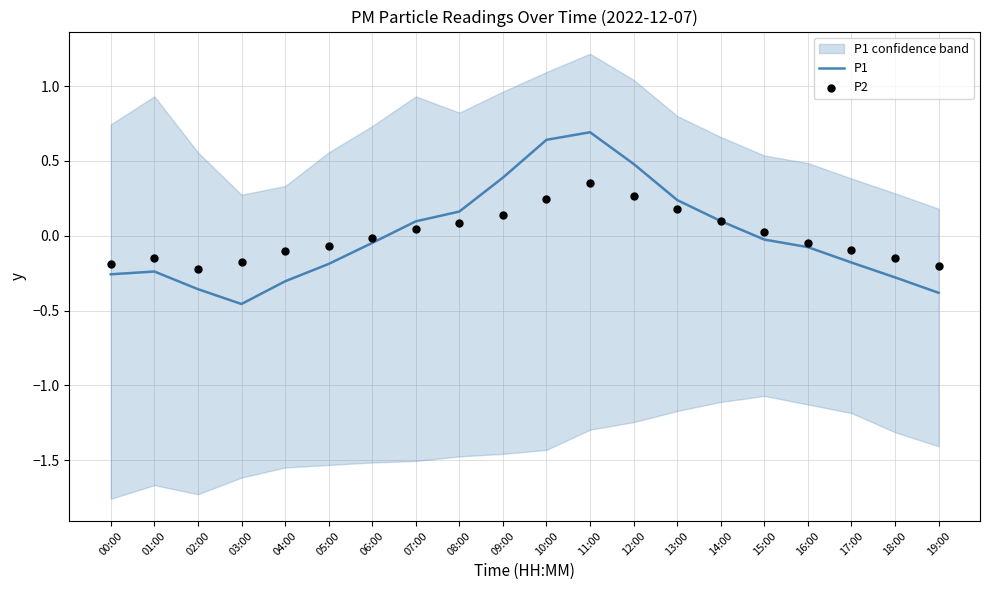

At how many categories does at least one series exceed 0?

9